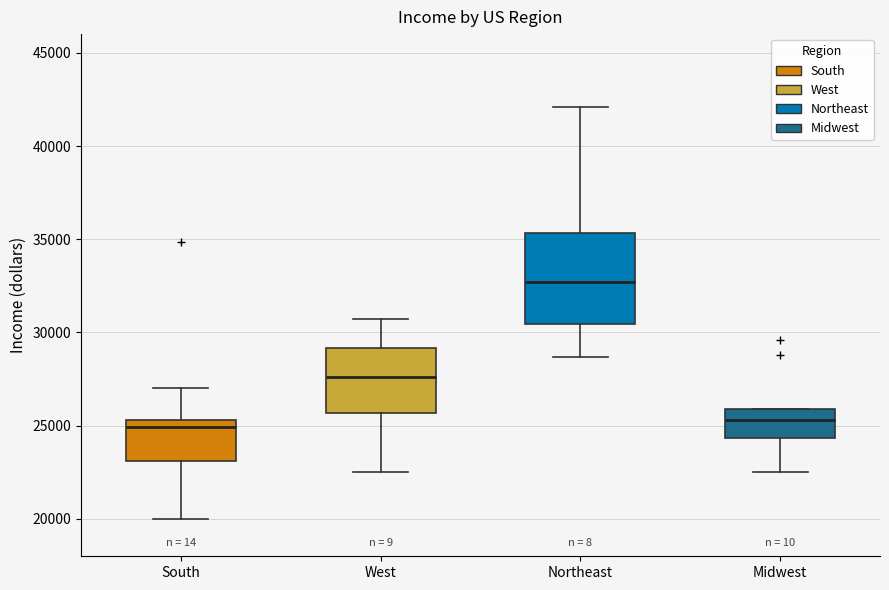

Which box has the highest median line?

Northeast